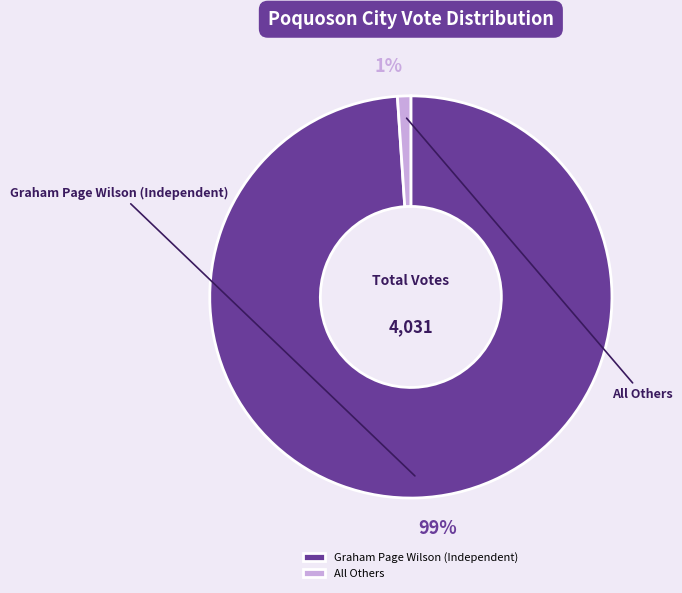

How much of the chart is everything except Graham Page Wilson (Independent)?

1.1%